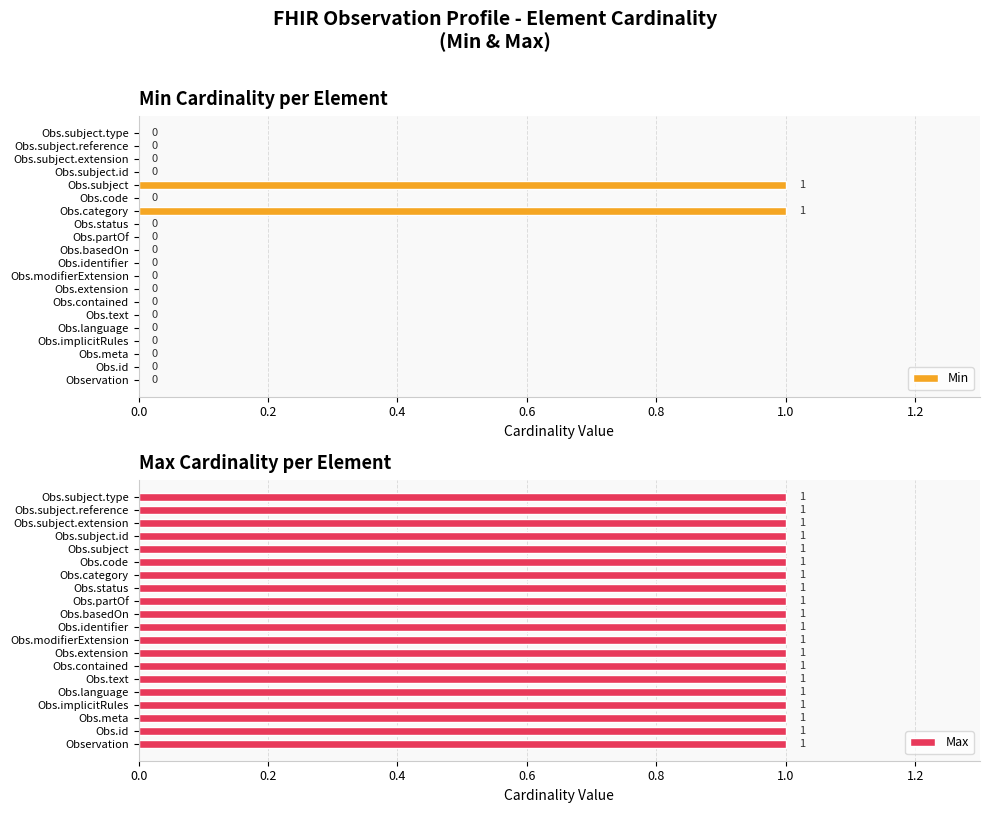

The value of Min at Obs.category is 1. True or false?

True